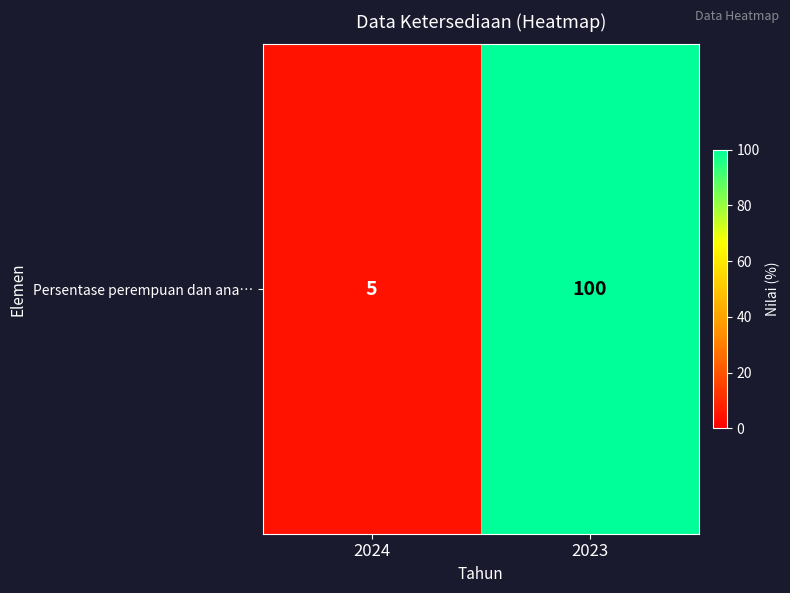

Rank the categories by value from lowest to highest.

2024, 2023